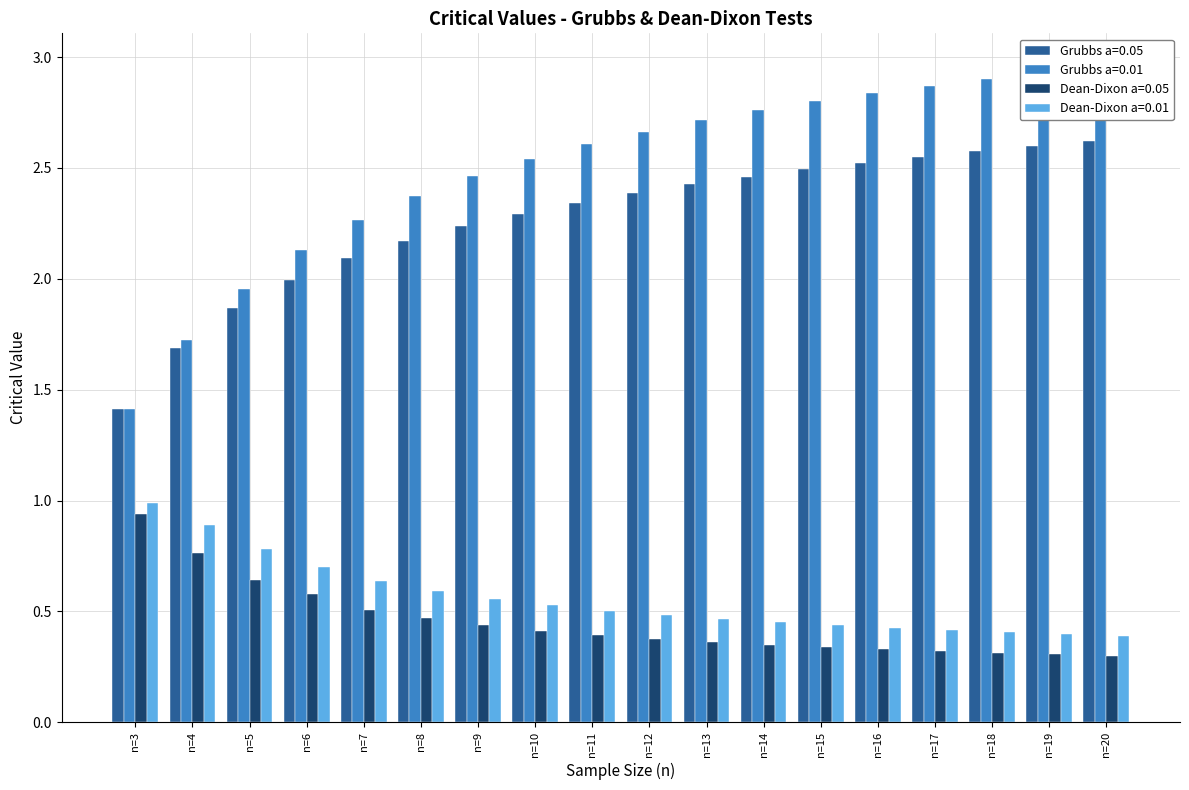

What is the difference between the highest and lowest values at n=9?

2.0